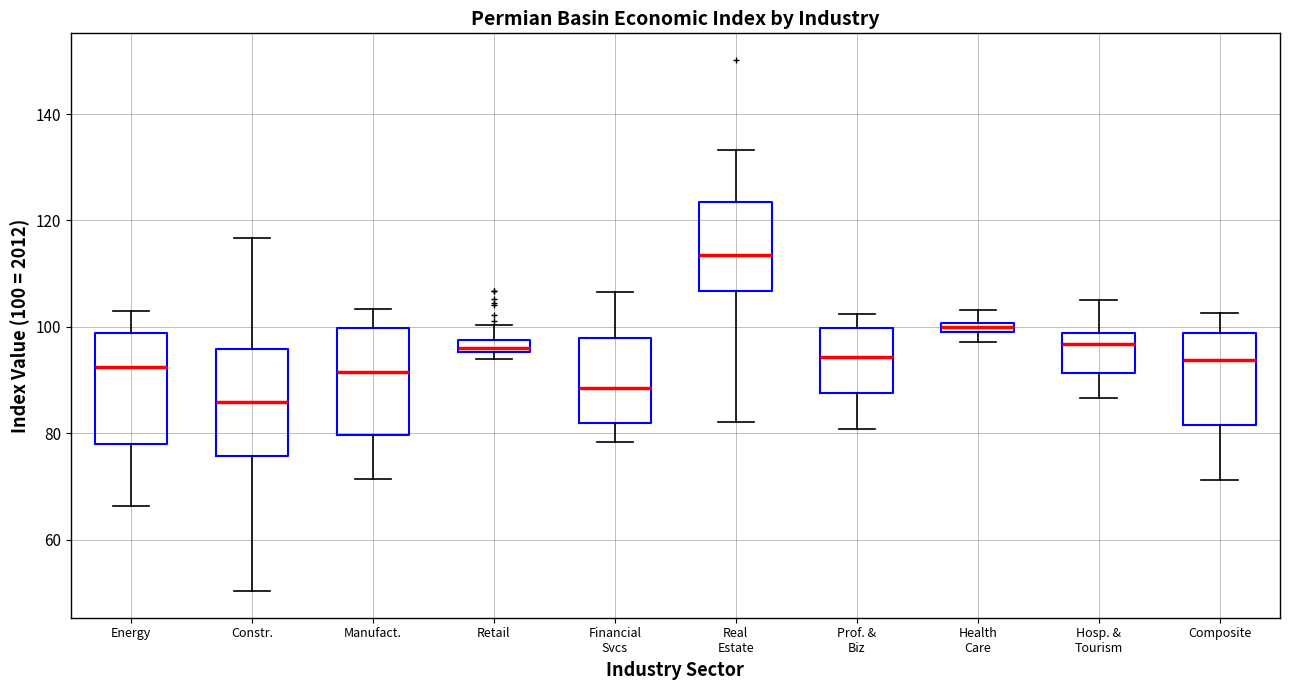

Where does the lower whisker of the box for Financial Svcs end on the y-axis? The values are not printed on the chart, so give them approximately, as read against the axis.

78